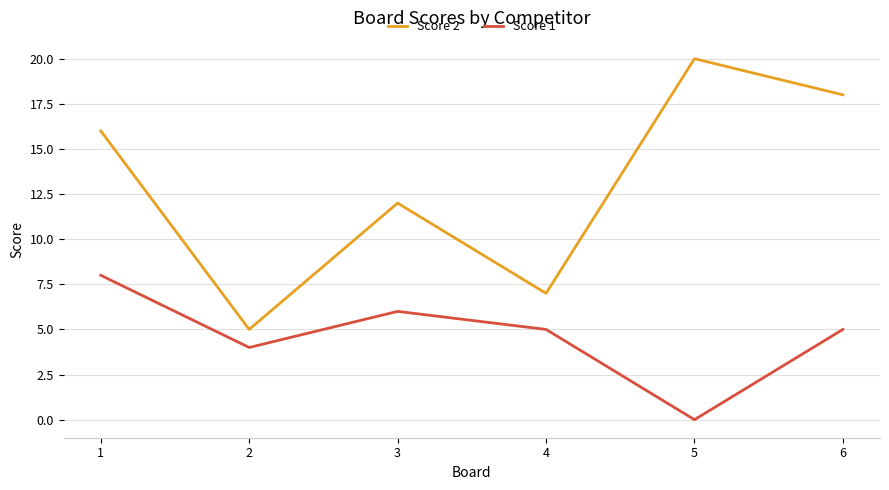

In Score 2, how many points are higher than both neighbors (excluding endpoints)?

2